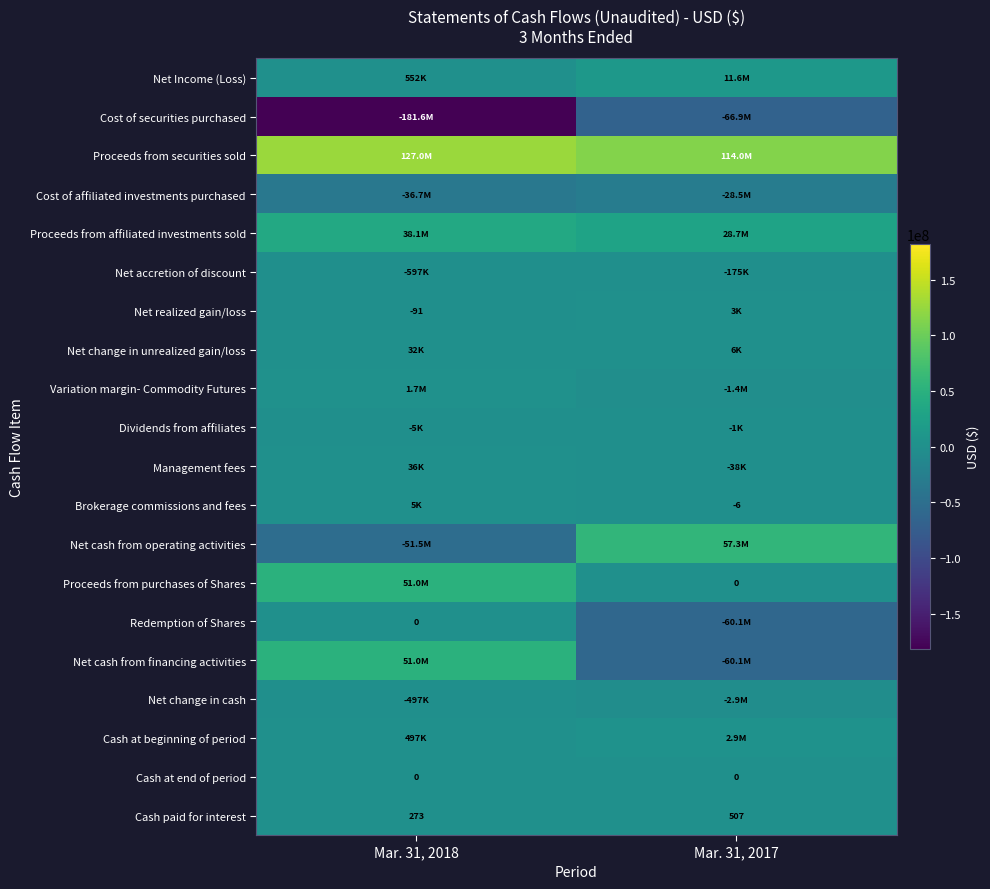

True or false: Cash paid for interest has a value of 414 at Mar. 31, 2018.

False